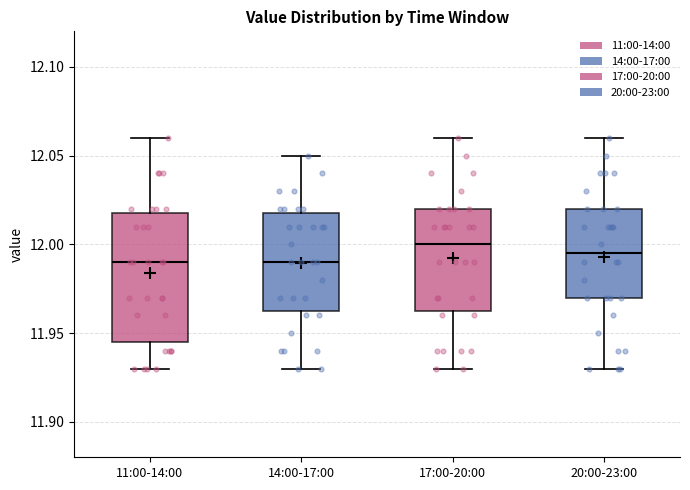

Where does the upper whisker of the box for 20:00-23:00 end on the y-axis? The values are not printed on the chart, so give them approximately, as read against the axis.

12.060